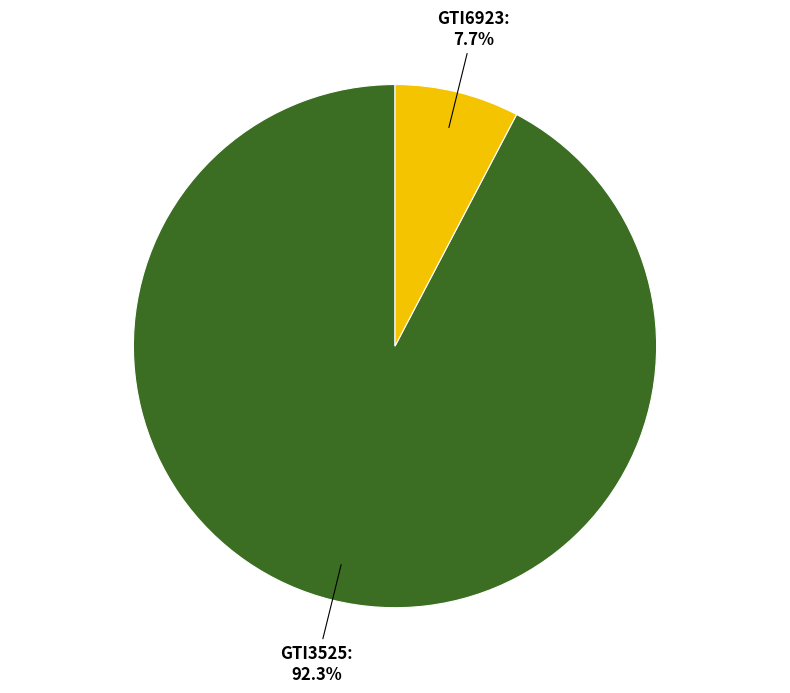

Which category has the smallest portion of the pie?

GTI6923